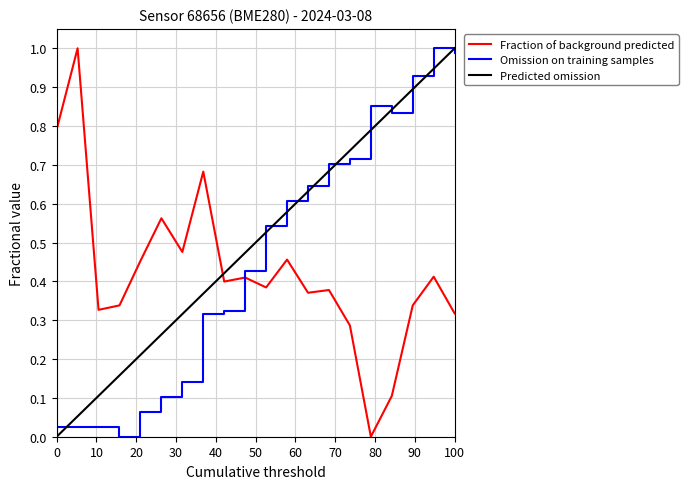

How many times do Omission on training samples and Fraction of background predicted cross each other?

1